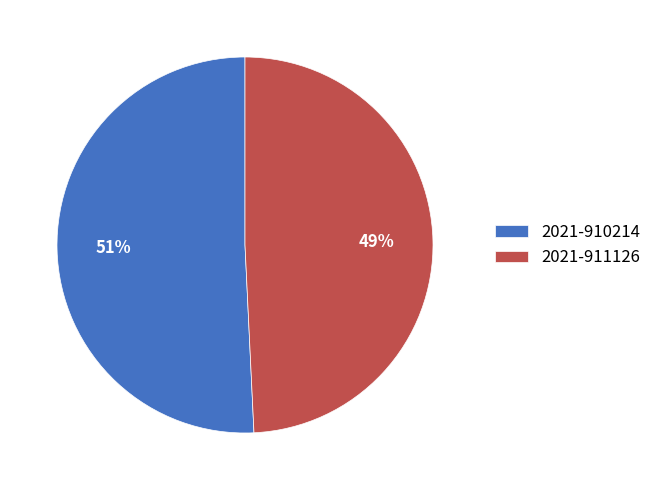

Is it true that 2021-910214 is 44% of the pie?

False